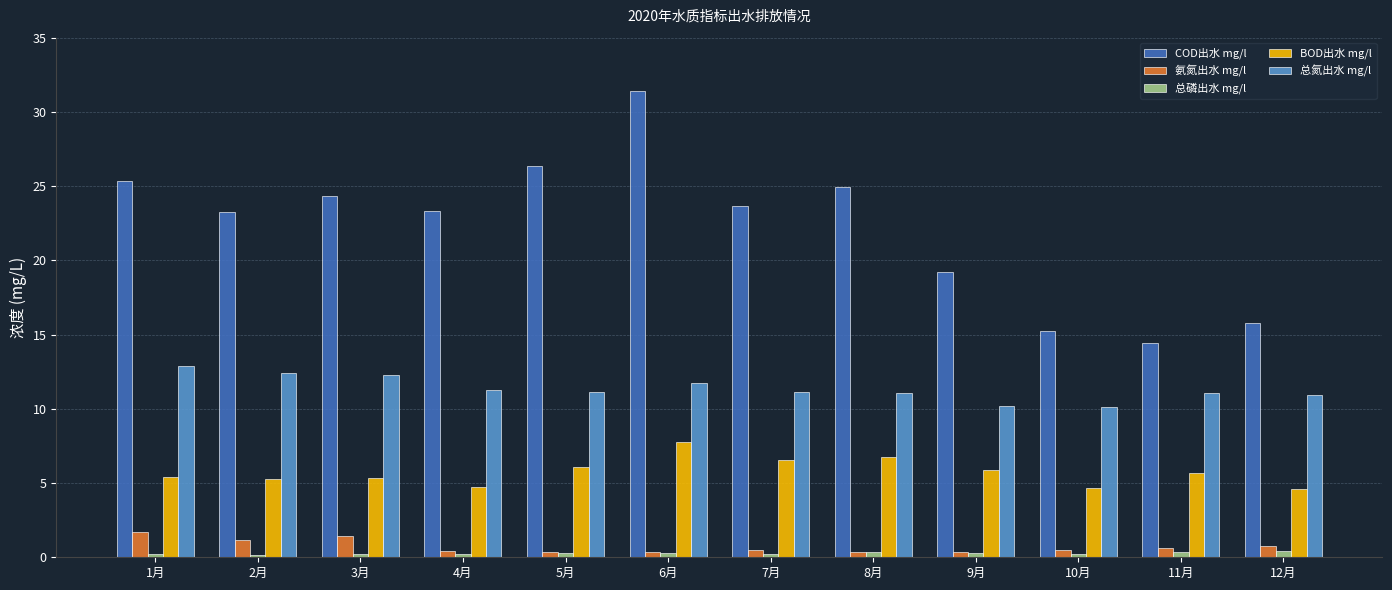

What is the lowest value of the COD出水 mg/l series?

14.4